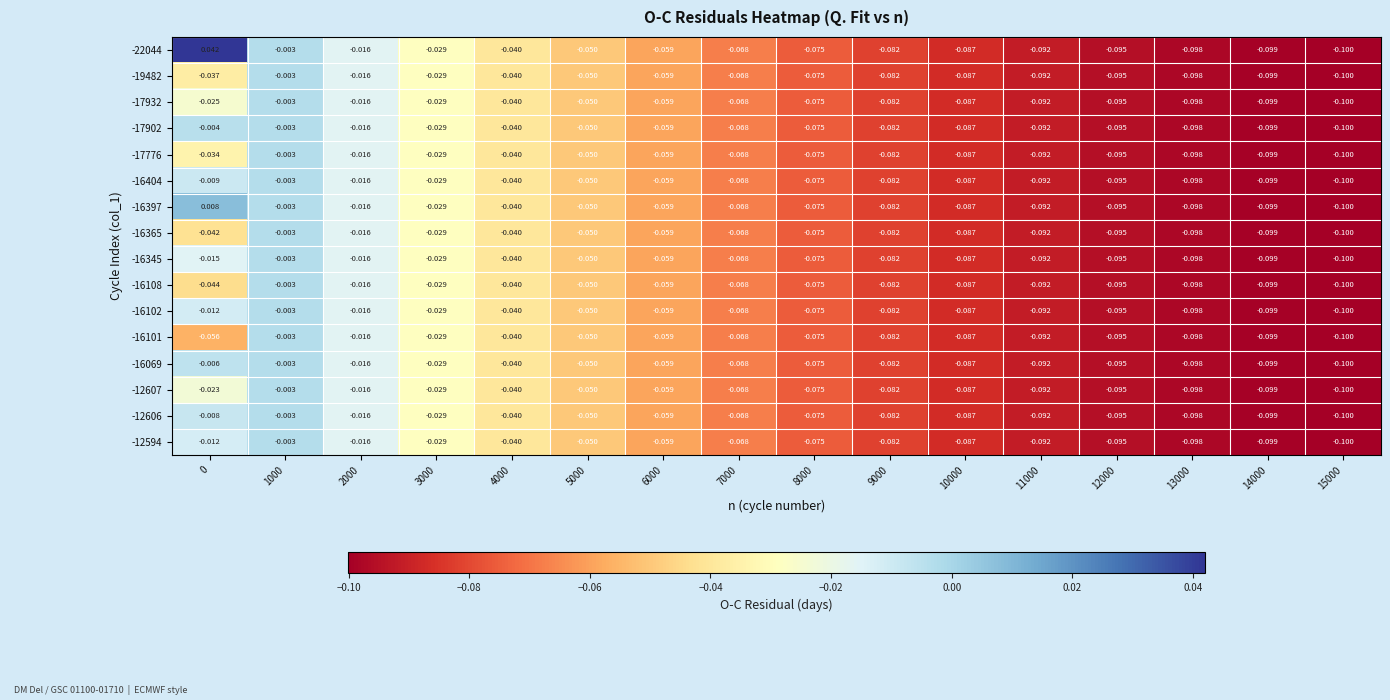

Is the value of -17776 at 15000 greater than the value of -16397 at 9000?

No